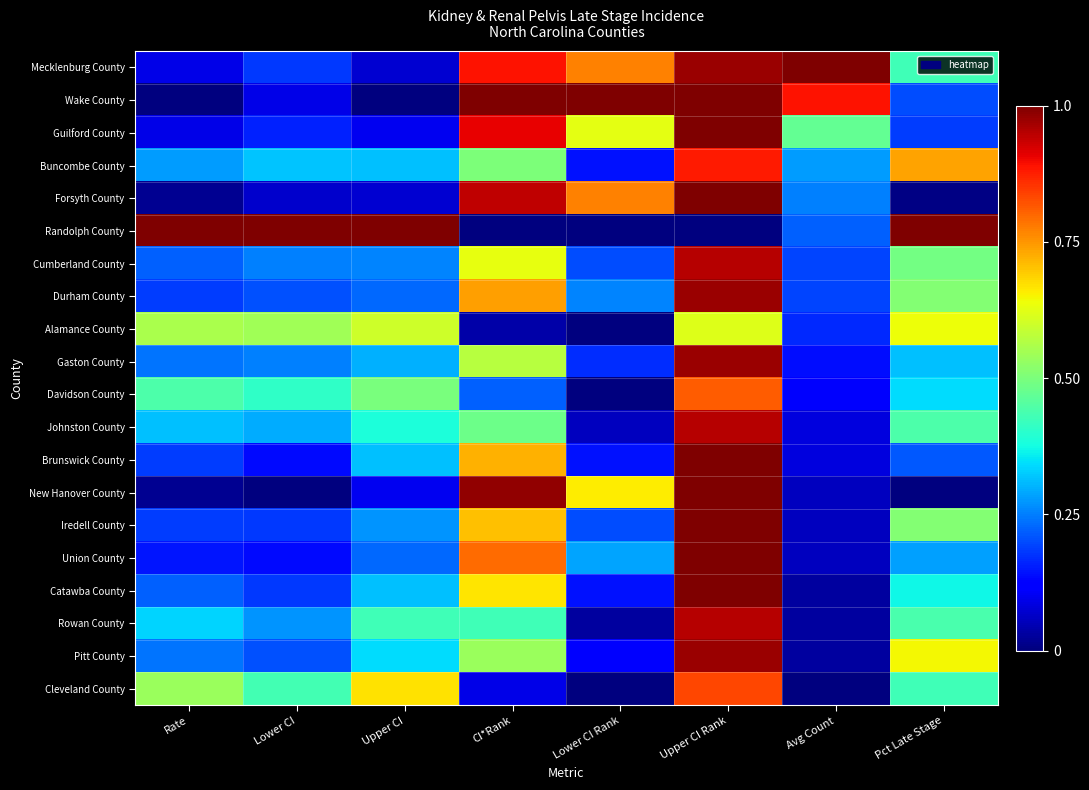

What is the difference between the highest and lowest values at Rate?

1.0